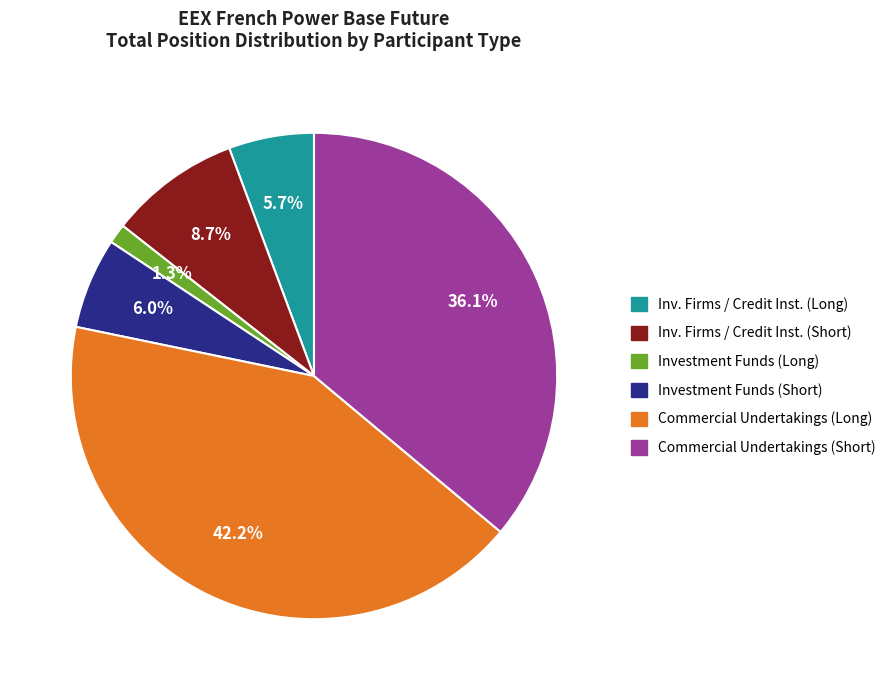

Does any single category account for the majority?

No